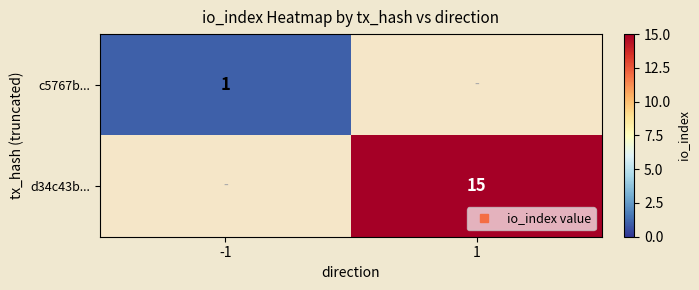

What is the sum of all d34c43b... values?

15